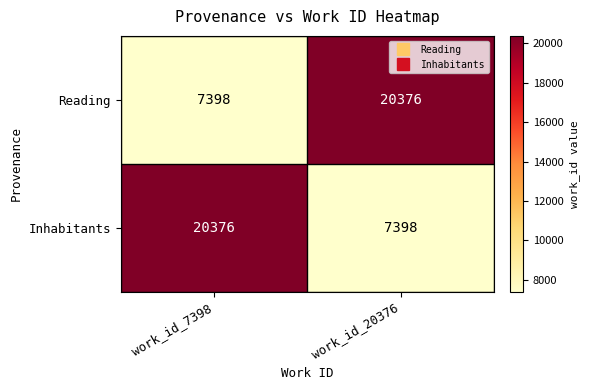

What is the total value across all series at work_id_20376?

27774